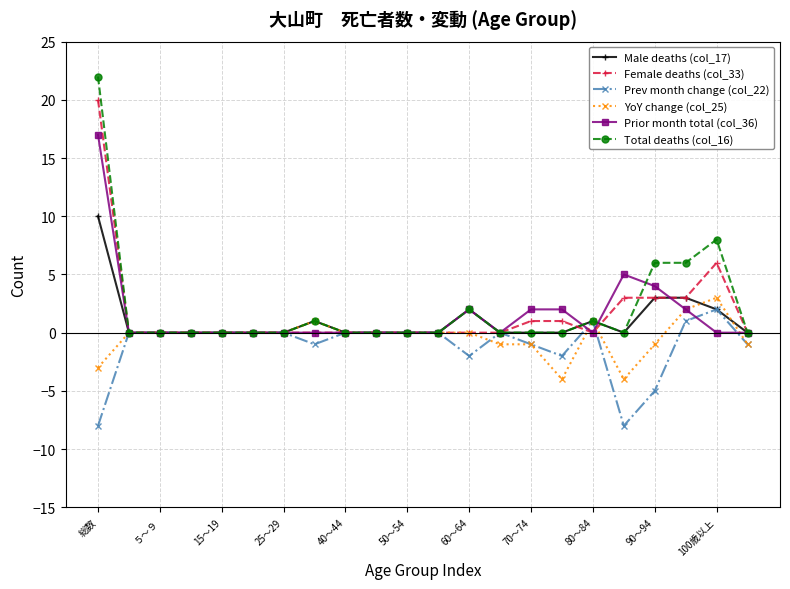

Reading left to right, transcribe all the data shown in this chart.

Male deaths (col_17): 10	0	0	0	0	0	0	1	0	0	0	0	2	0	0	0	1	0	3	3	2	0
Female deaths (col_33): 20	0	0	0	0	0	0	0	0	0	0	0	0	0	1	1	0	3	3	3	6	0
Prev month change (col_22): -8	0	0	0	0	0	0	-1	0	0	0	0	-2	0	-1	-2	1	-8	-5	1	2	-1
YoY change (col_25): -3	0	0	0	0	0	0	1	0	0	0	0	0	-1	-1	-4	1	-4	-1	2	3	-1
Prior month total (col_36): 17	0	0	0	0	0	0	0	0	0	0	0	2	0	2	2	0	5	4	2	0	0
Total deaths (col_16): 22	0	0	0	0	0	0	1	0	0	0	0	2	0	0	0	1	0	6	6	8	0